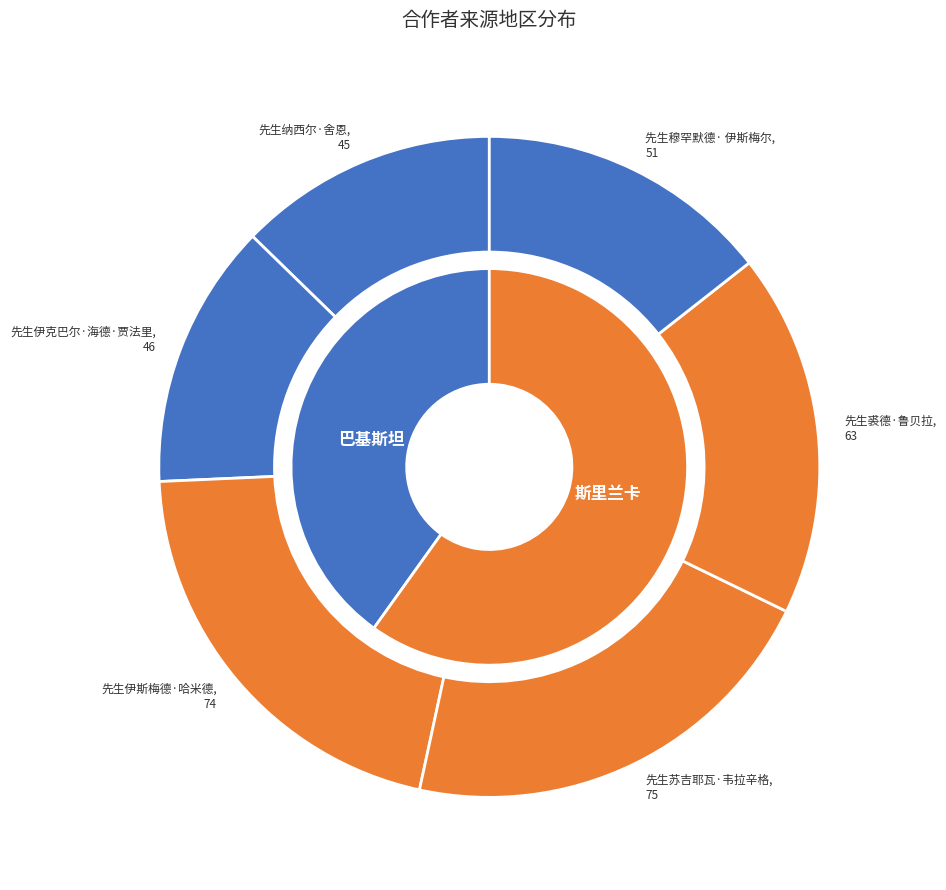

What percentage is NOT represented by 先生纳西尔·舍恩?

87.3%